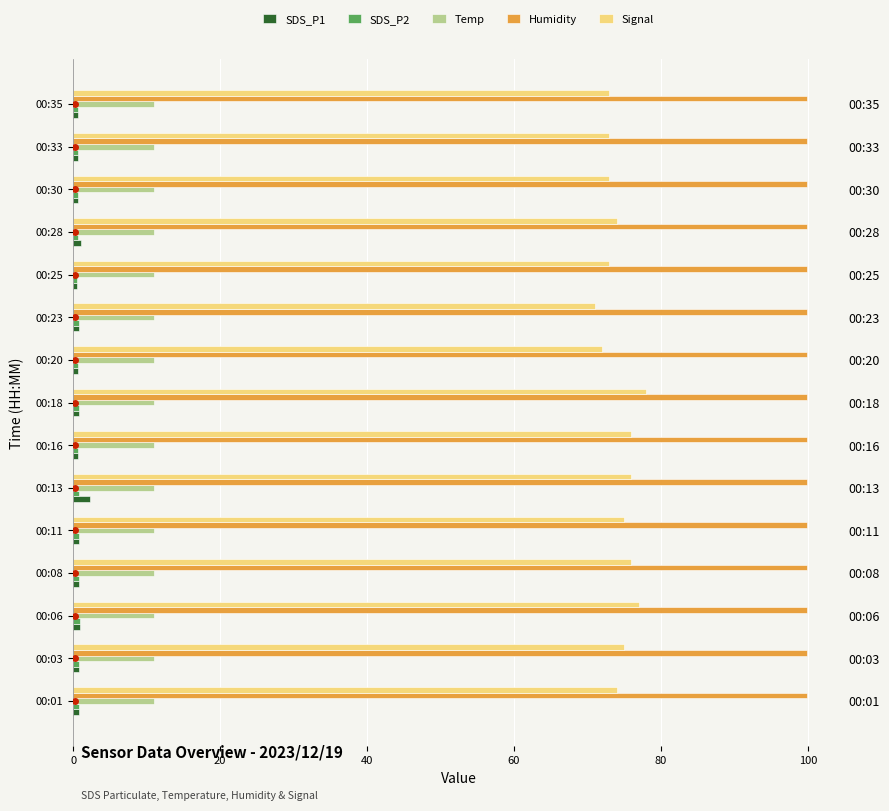

What is the difference between the second highest and minimum values in the SDS_P1 series?

0.6